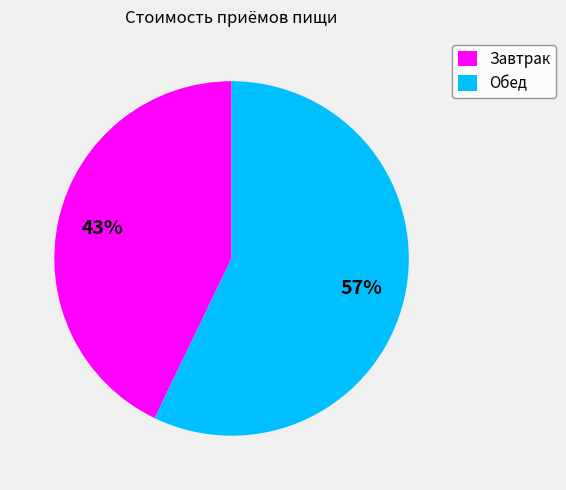

How many segments does this pie chart have?

2